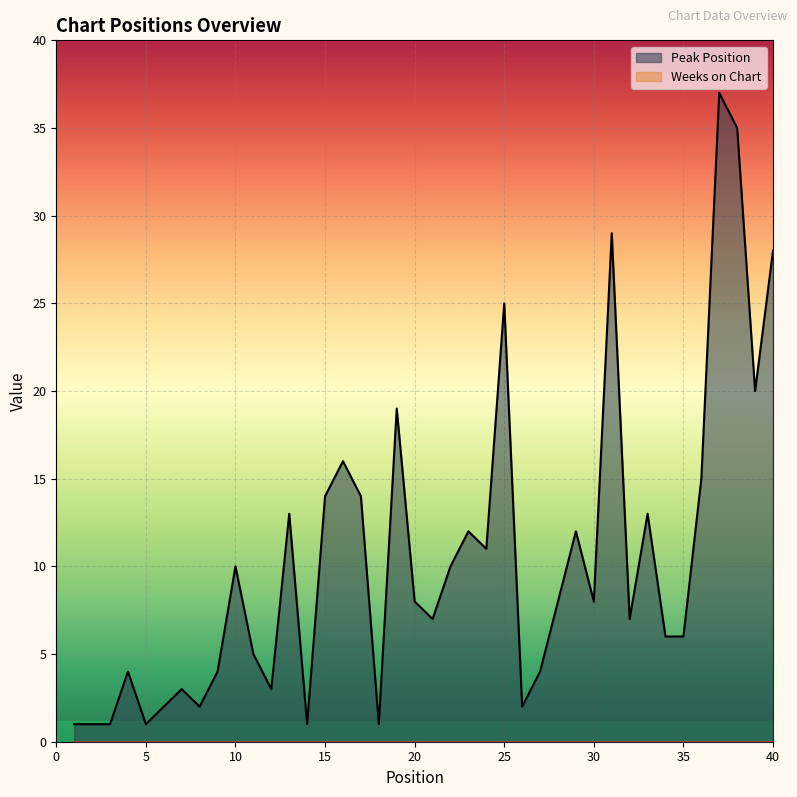

Is it true that Peak Position equals 9 at 15?

False